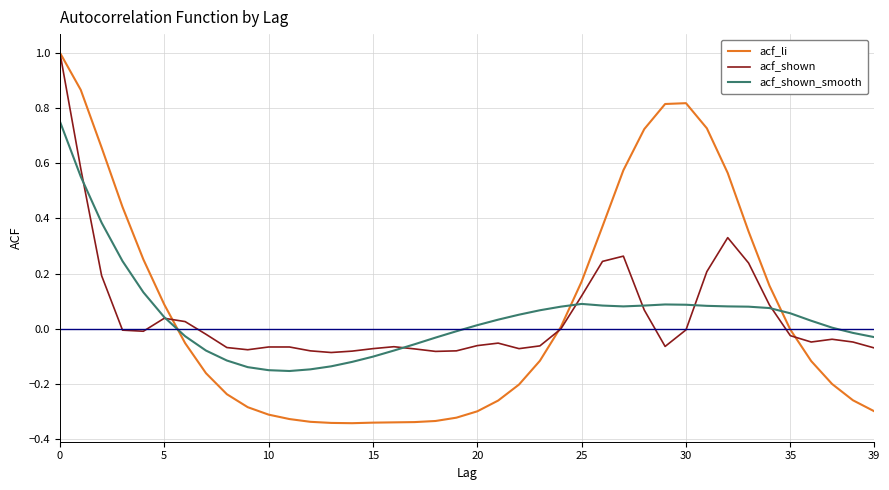

What is the maximum value for acf_li?

1.0